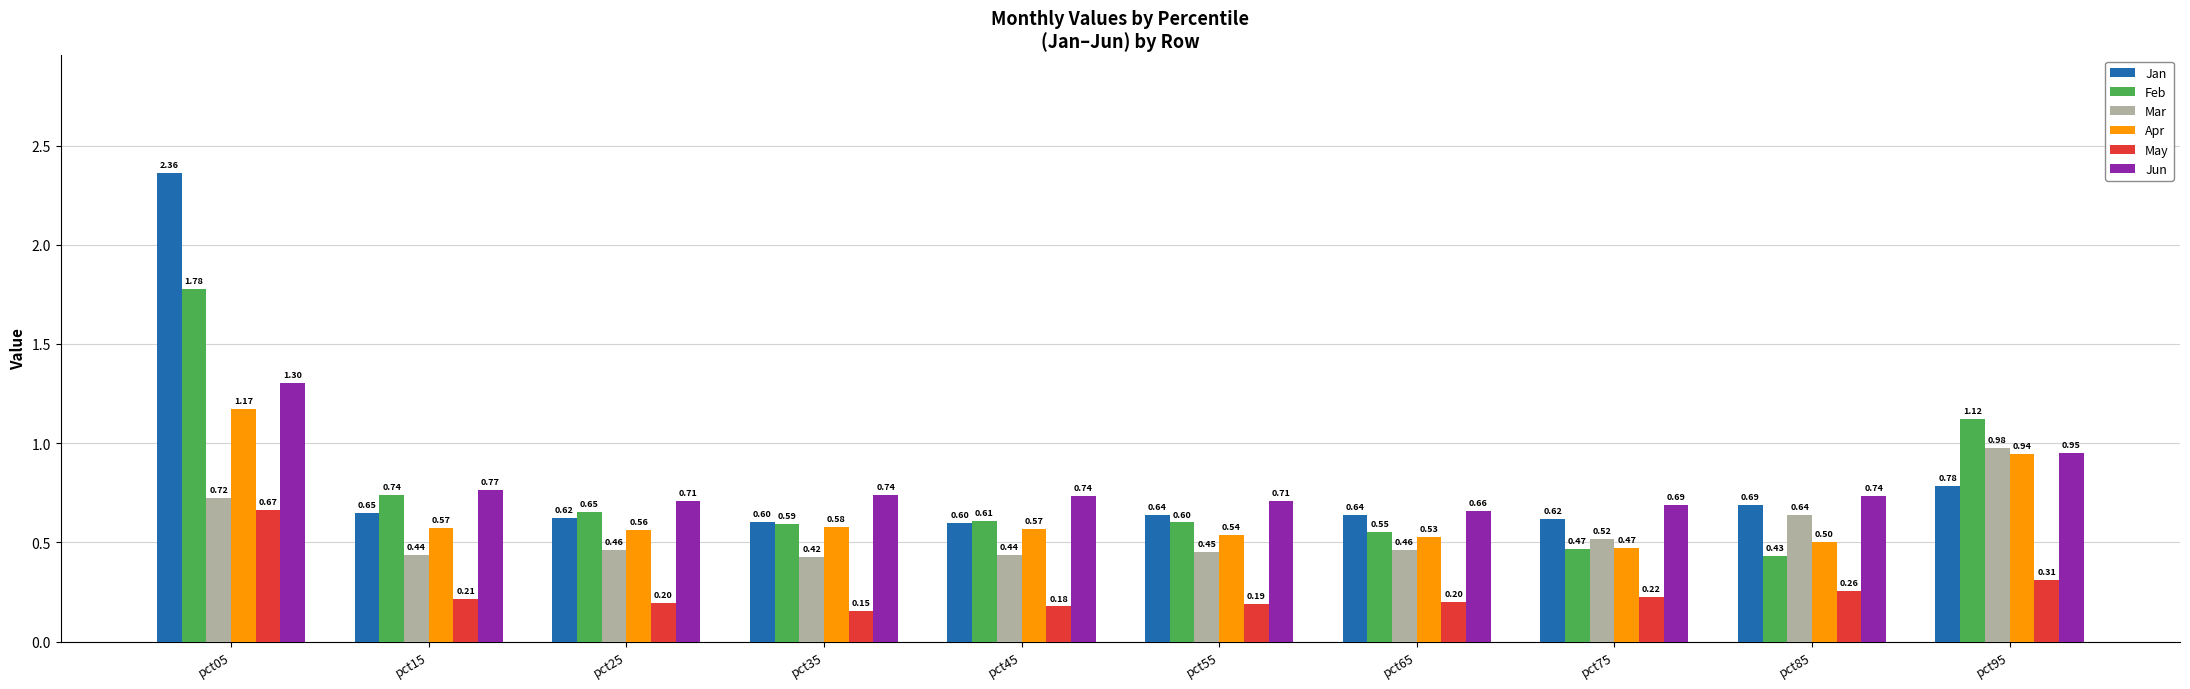

Is it true that Feb equals 0.6 at pct55?

True